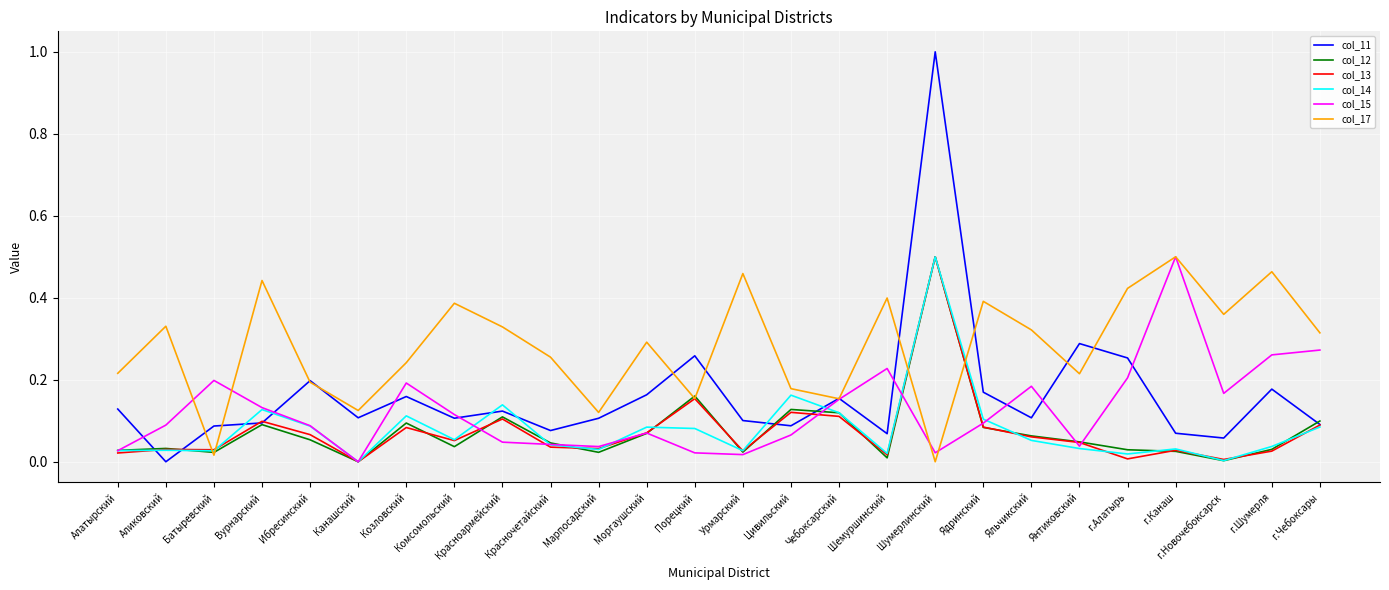

The col_12 series shows 0.1 at Красночетайский. True or false?

False